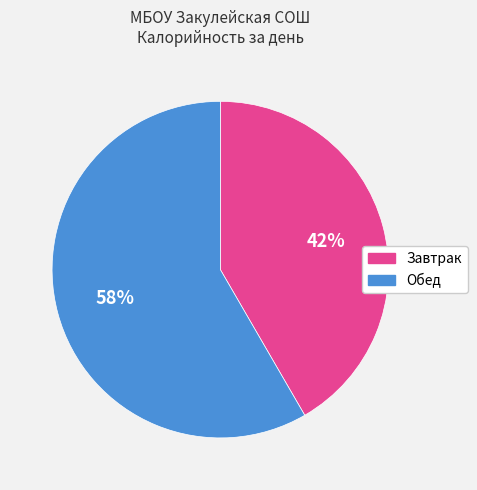

The Завтрак slice represents 53% of the pie. True or false?

False